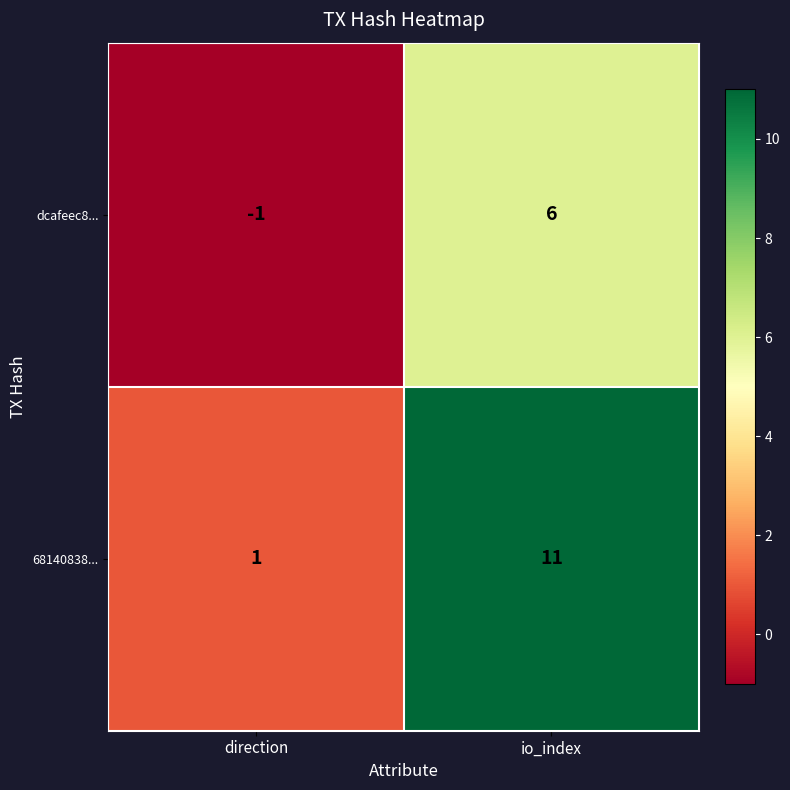

At which label does 68140838... reach its peak?

io_index